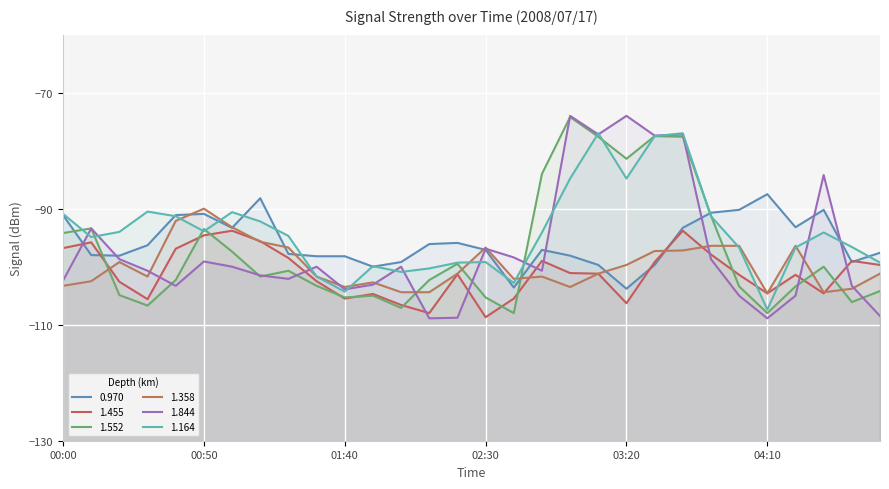

How many series are shown in this chart?

6